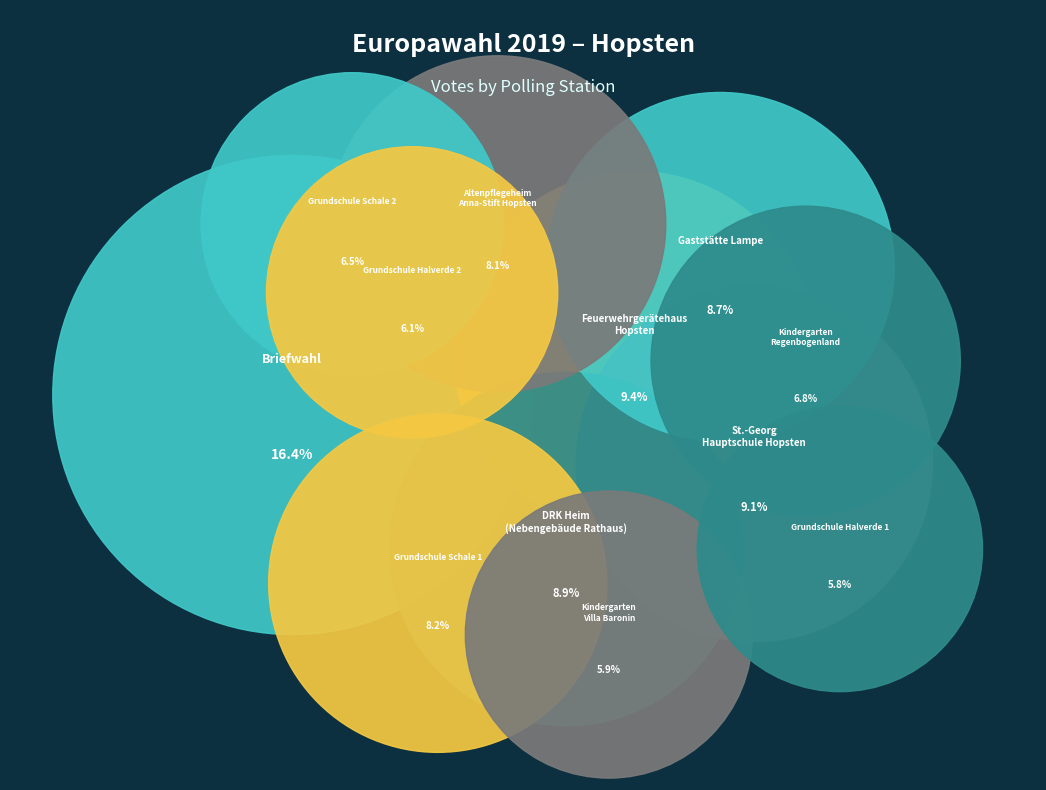

How many segments does this pie chart have?

12